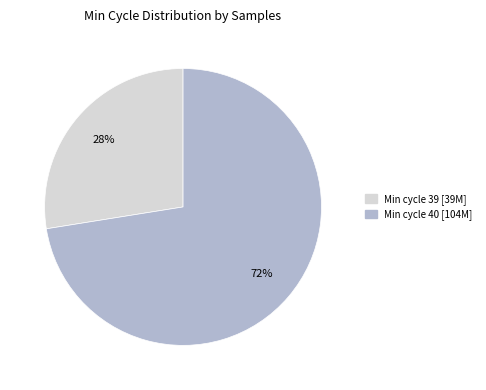

Is there any slice that represents more than half of the pie?

Yes